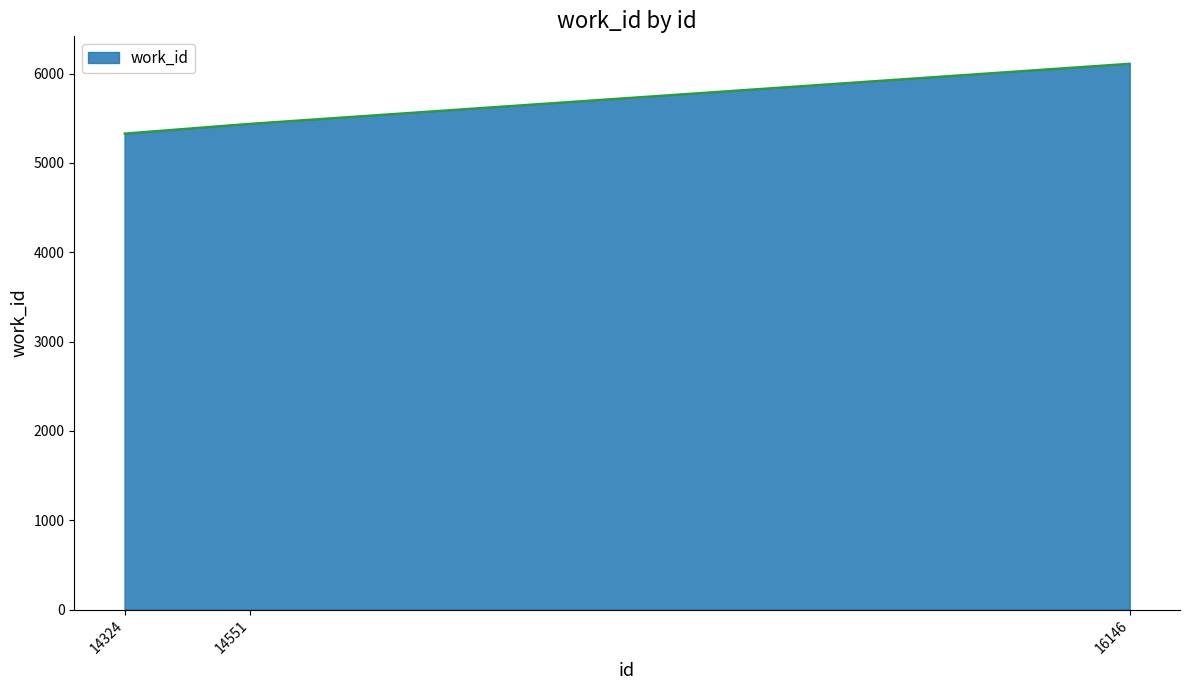

What is the ratio of the value at 14551 to the value at 14324?

1.0